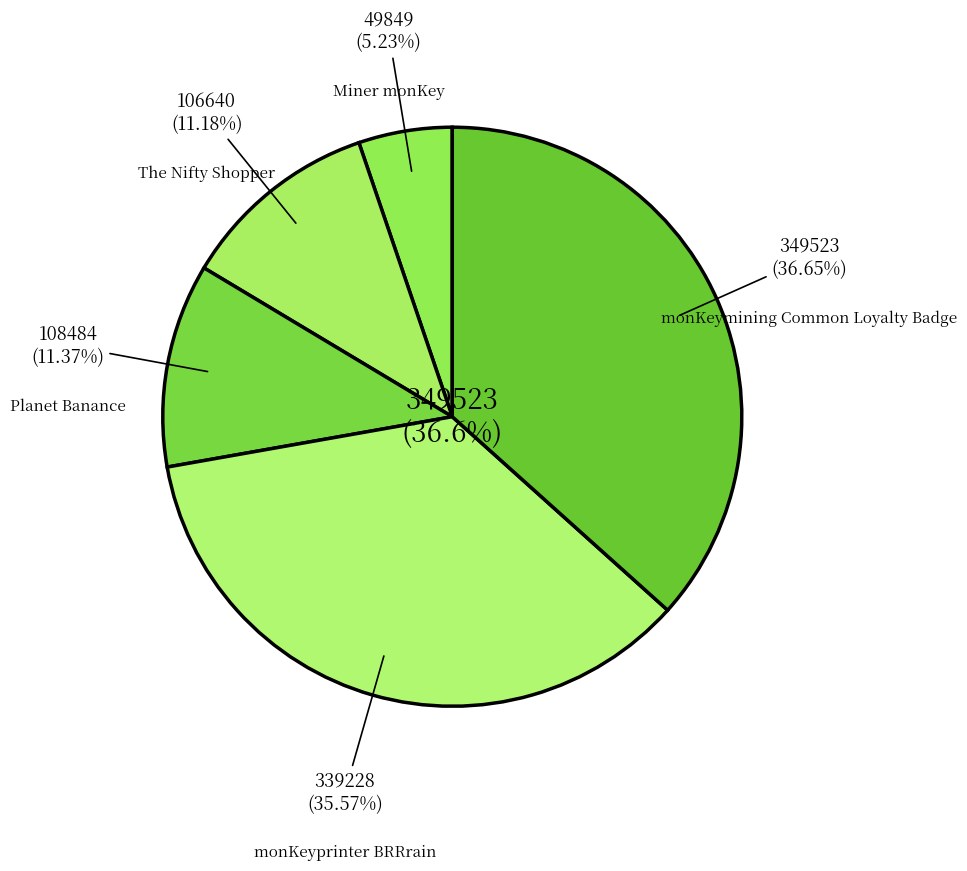

To the nearest percent, what portion does monKeymining Common Loyalty Badge represent?

37%